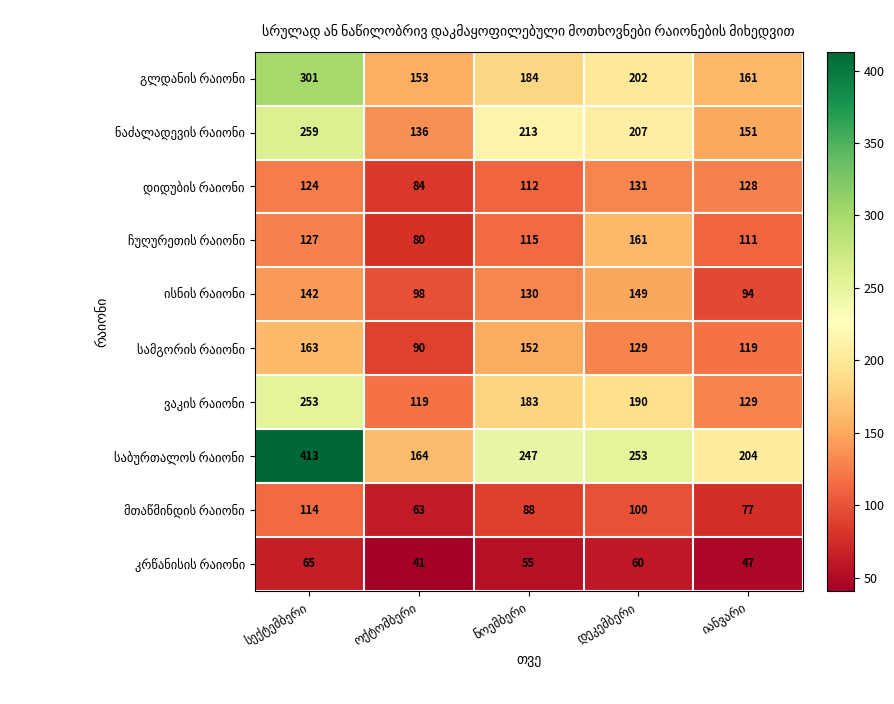

What is the minimum value shown in the chart?

41